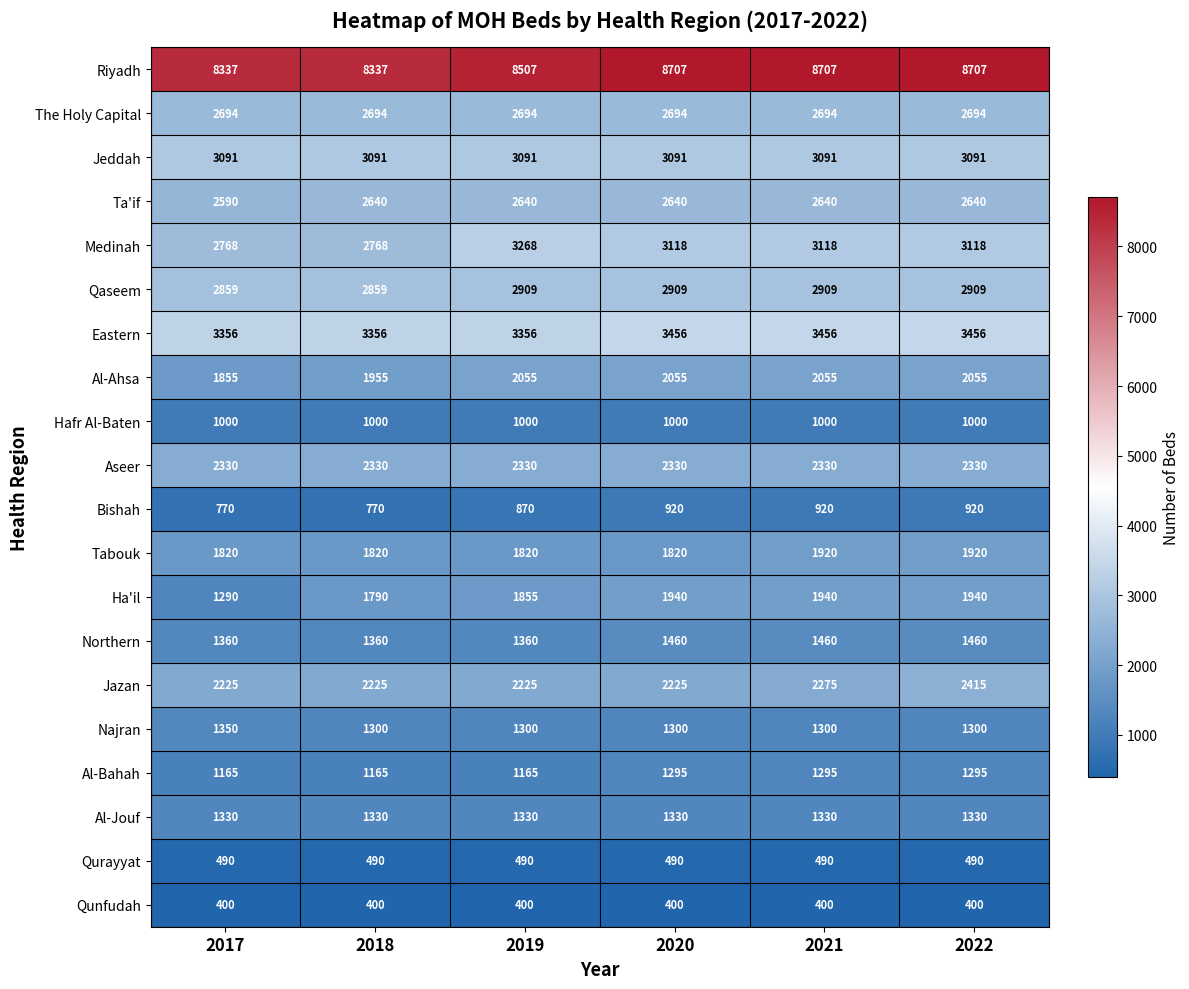

List the series in order of their peak value, lowest first.

Qunfudah, Qurayyat, Bishah, Hafr Al-Baten, Al-Bahah, Al-Jouf, Najran, Northern, Tabouk, Ha'il, Al-Ahsa, Aseer, Jazan, Ta'if, The Holy Capital, Qaseem, Jeddah, Medinah, Eastern, Riyadh